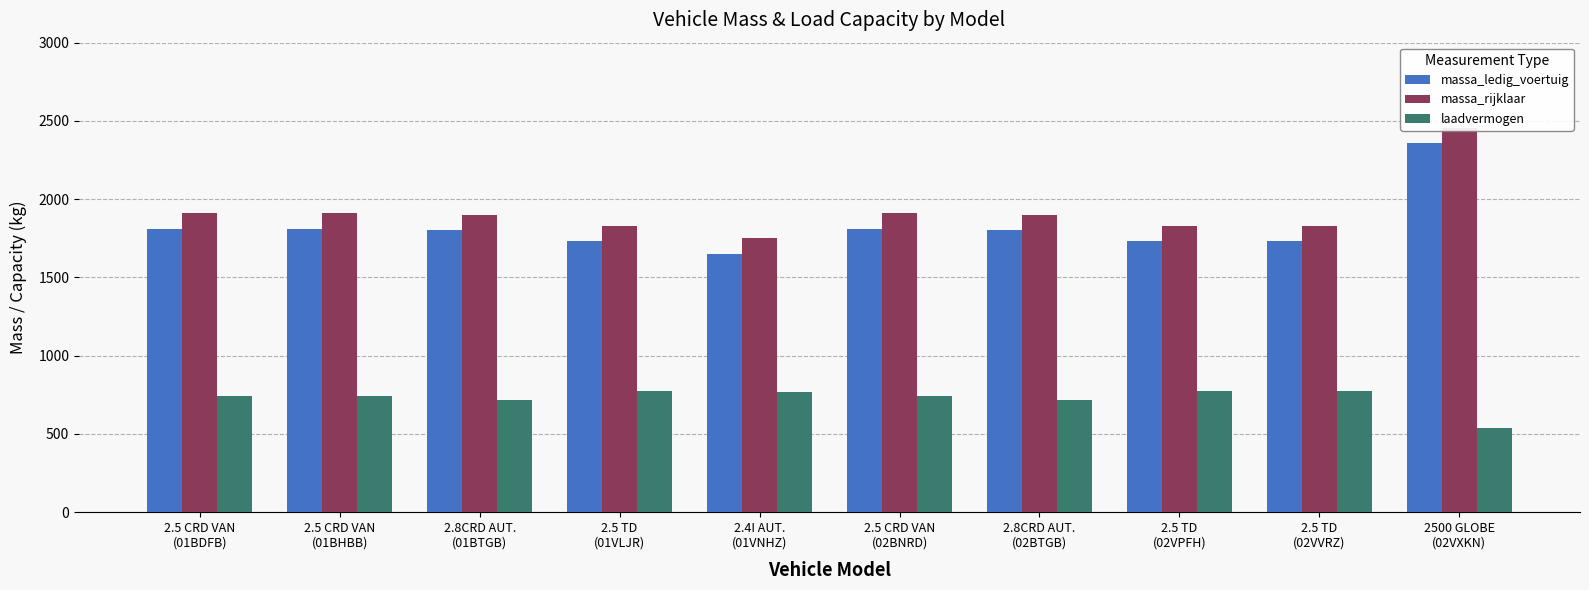

What position from the right is 2500 GLOBE
(02VXKN)?

1